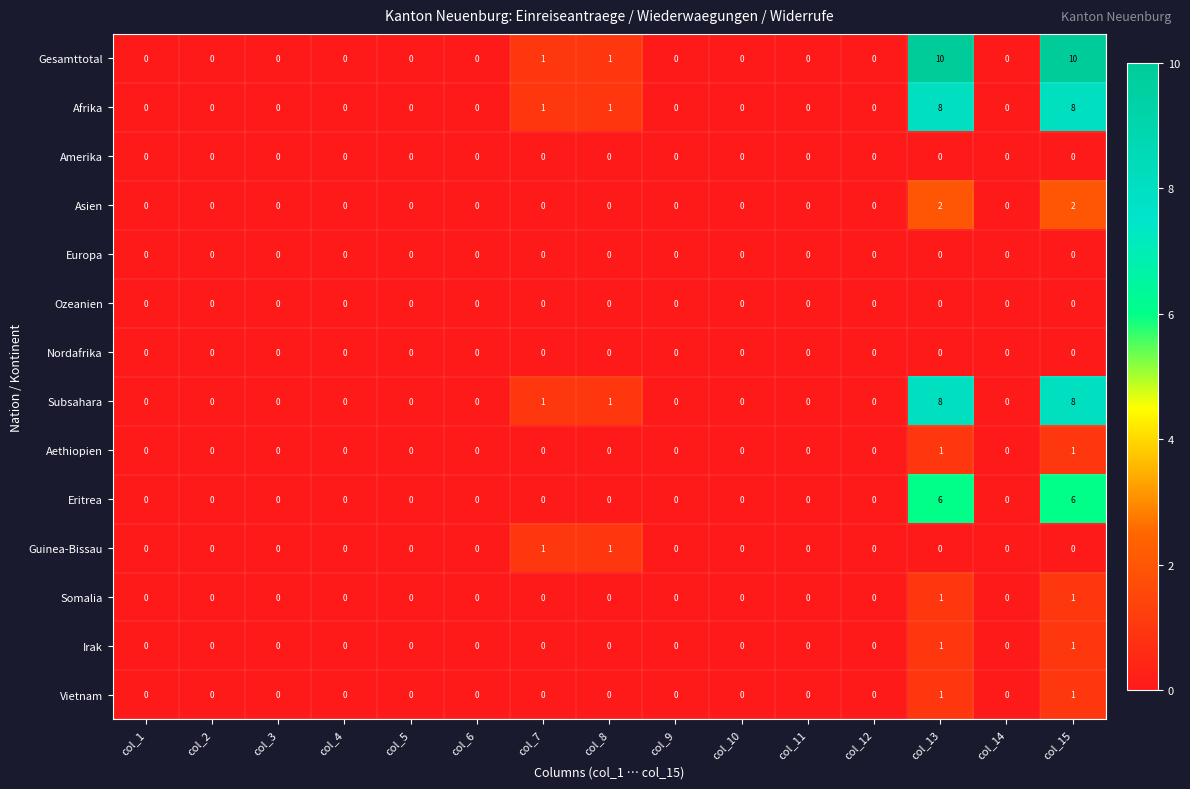

What is the difference between the maximum and minimum values in the Gesamttotal series?

10